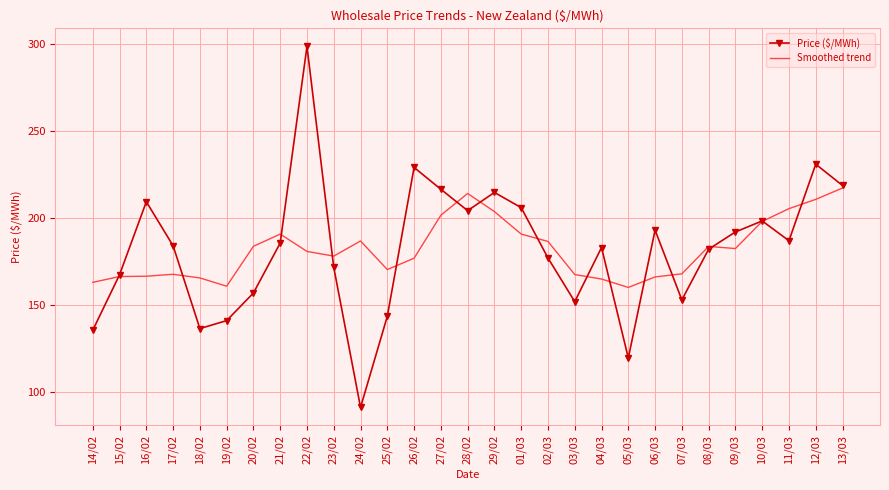

The value of Smoothed trend at 09/03 is 182.3. True or false?

True